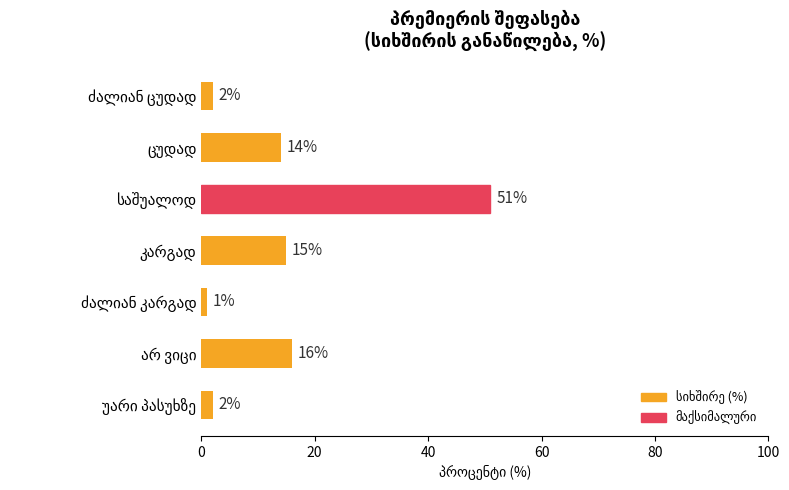

Does the chart contain stacked bars?

No